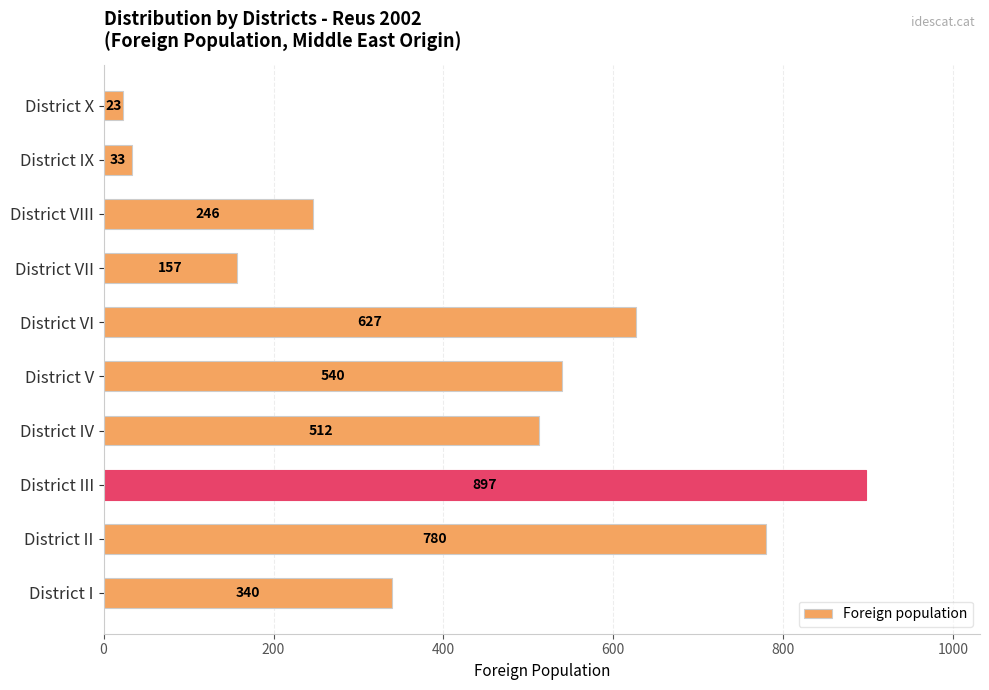

Where is the data nearest to the value 460?

District IV